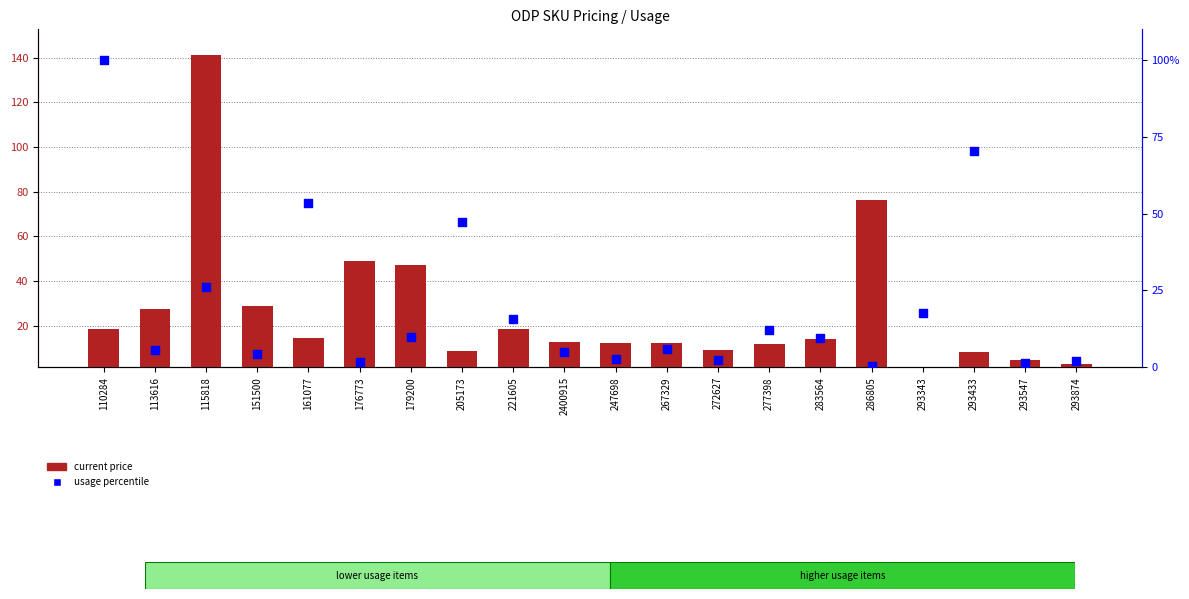

At which category is the sum across all series the highest?

115818